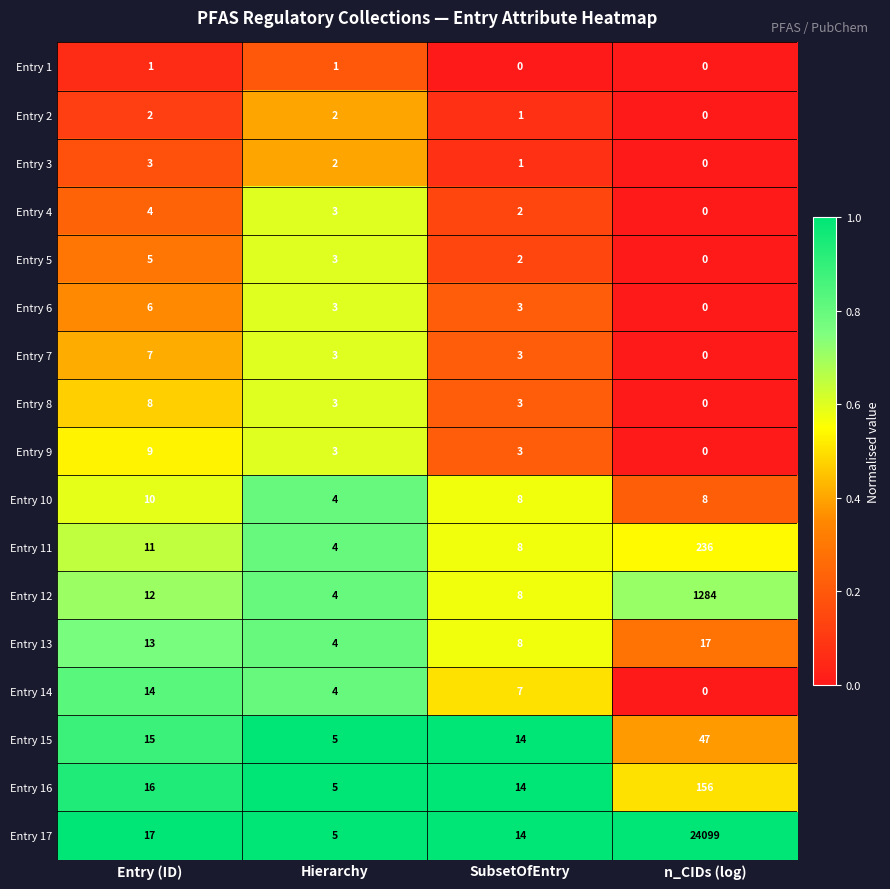

What is the sum of all Entry 16 values?

191